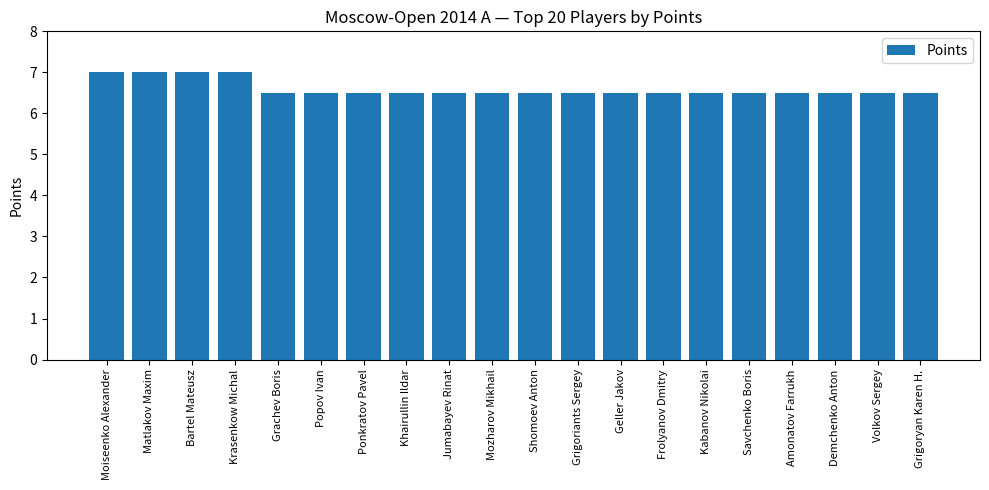

The chart shows a value of 11.0 at Amonatov Farrukh. True or false?

False